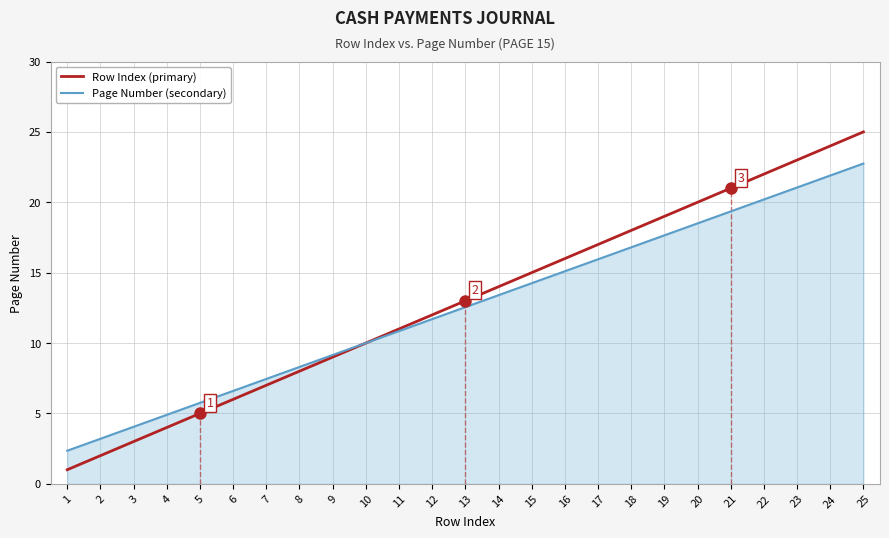

What is the sum of all Row Index (primary) values?

325.0